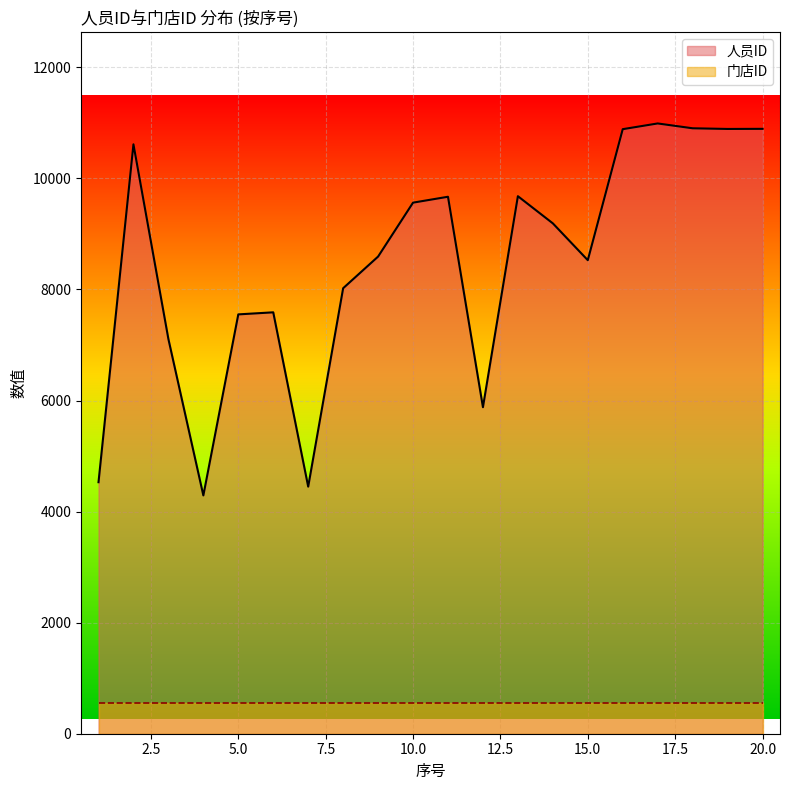

Which category has the lowest value across all series?

4